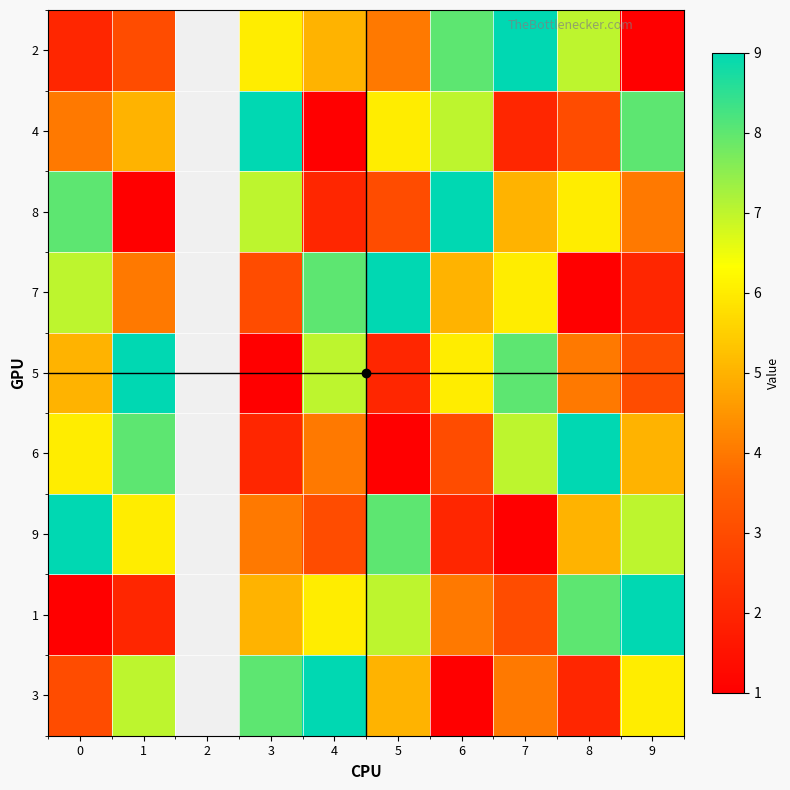

How many categories are shown in the chart?

10